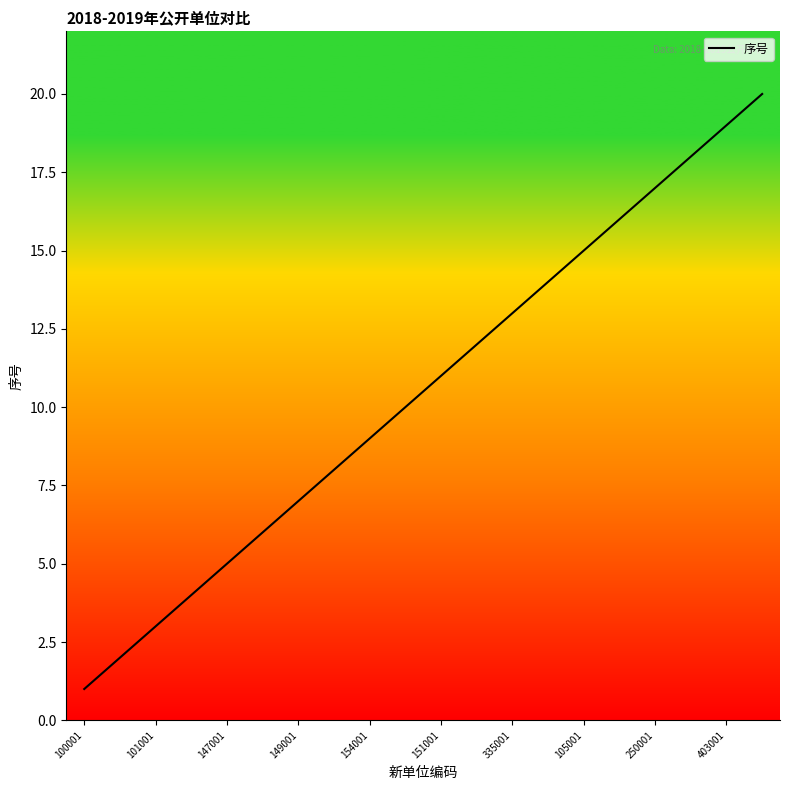

What is the minimum value shown in the chart?

1.0